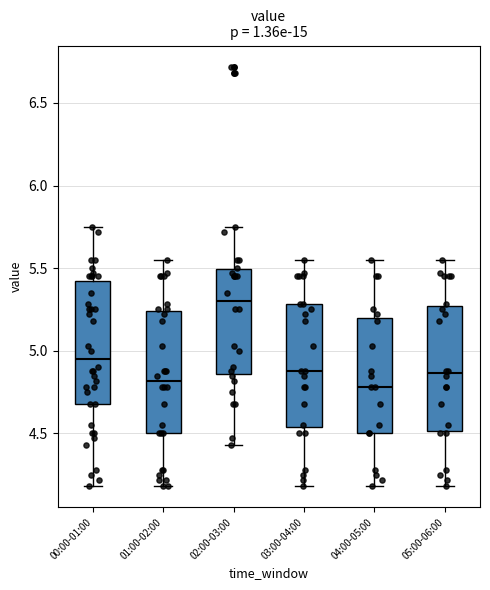

Reading left to right, transcribe this box plot: for each box, give where its median line is, the range the box spans, and where its two whiskers end, as read against the y-axis. The values are not printed on the chart, so give them approximately, as read against the axis.

00:00-01:00: median 4.95, box 4.70 to 5.45, whiskers 4.20 to 5.75
01:00-02:00: median 4.80, box 4.50 to 5.25, whiskers 4.20 to 5.55
02:00-03:00: median 5.30, box 4.85 to 5.50, whiskers 4.45 to 5.75
03:00-04:00: median 4.90, box 4.55 to 5.30, whiskers 4.20 to 5.55
04:00-05:00: median 4.80, box 4.50 to 5.20, whiskers 4.20 to 5.55
05:00-06:00: median 4.85, box 4.50 to 5.25, whiskers 4.20 to 5.55